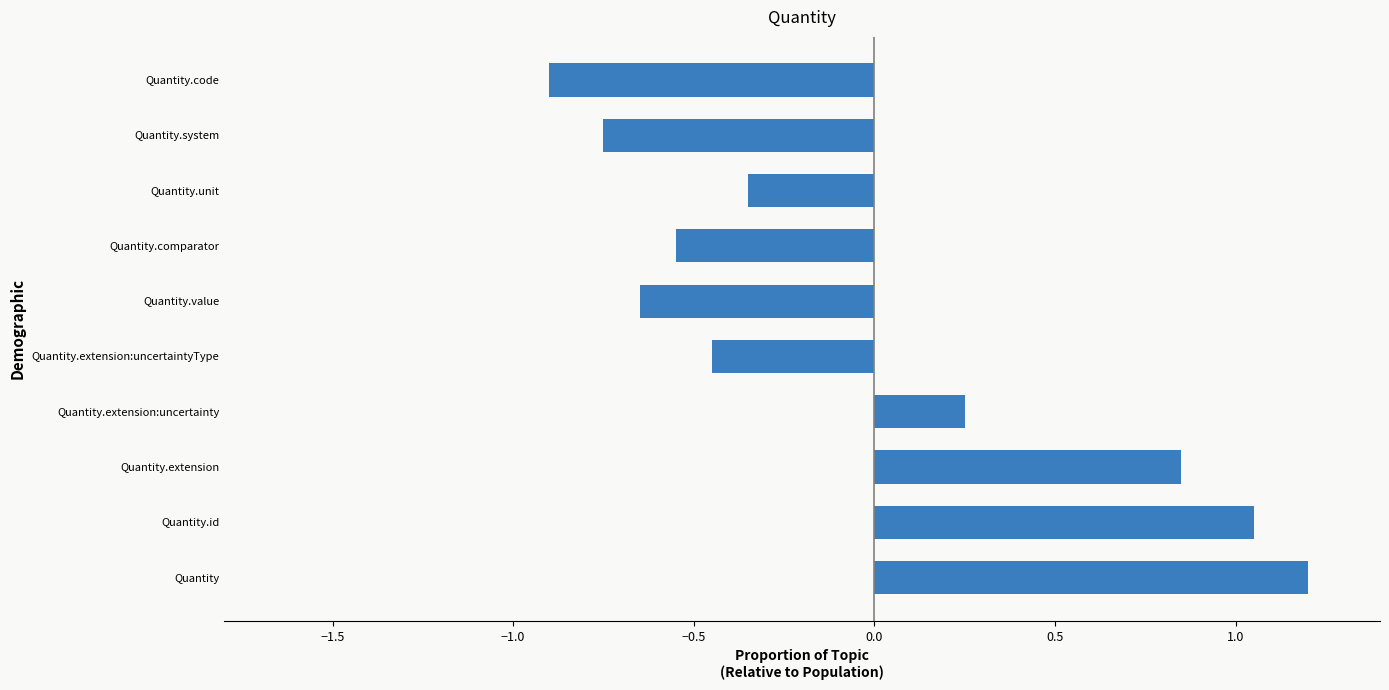

What is the sum of the values at Quantity.unit and Quantity.id?

0.7